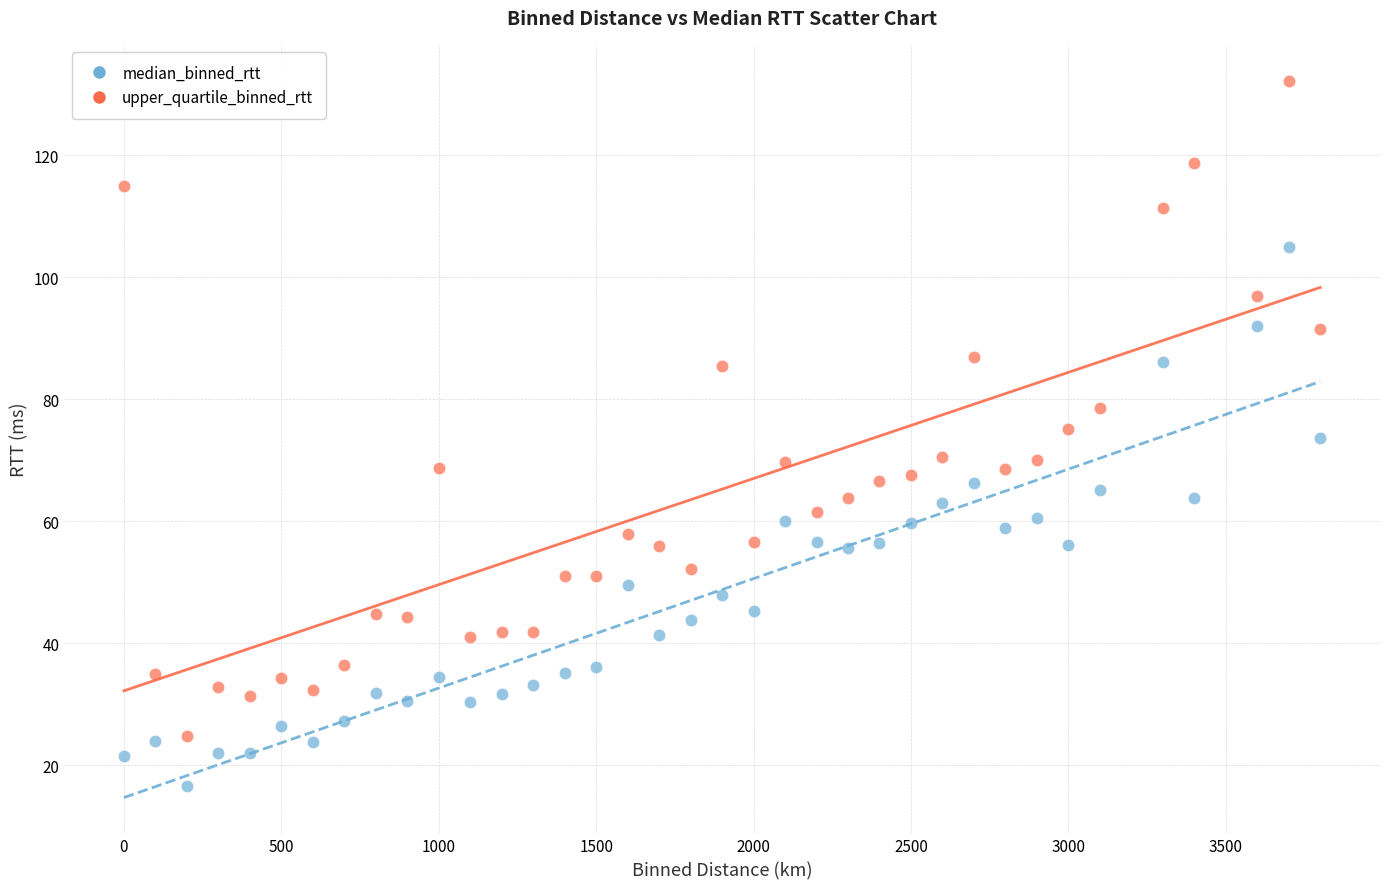

What is the X range (max minus min) for the scatter plot?

3800.0